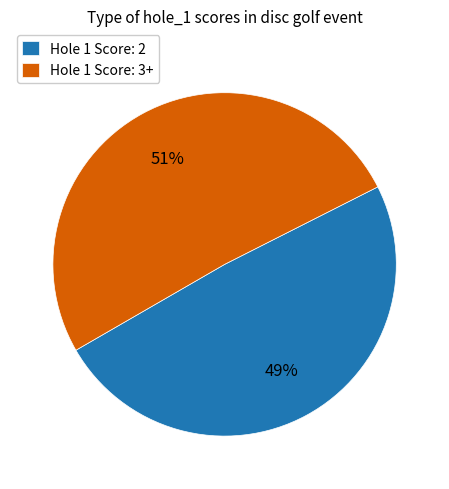

Which category has the biggest portion of the pie?

Hole 1 Score: 3+